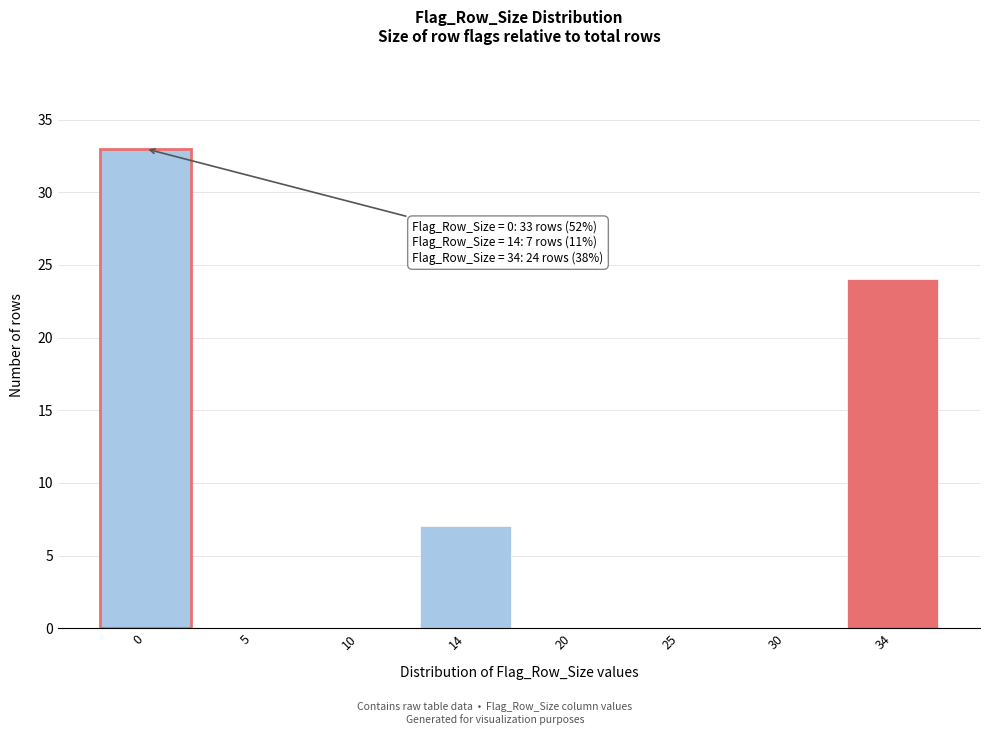

Reading left to right, list all the values displayed in this chart.

0=33	5=0	10=0	14=7	20=0	25=0	30=0	34=24